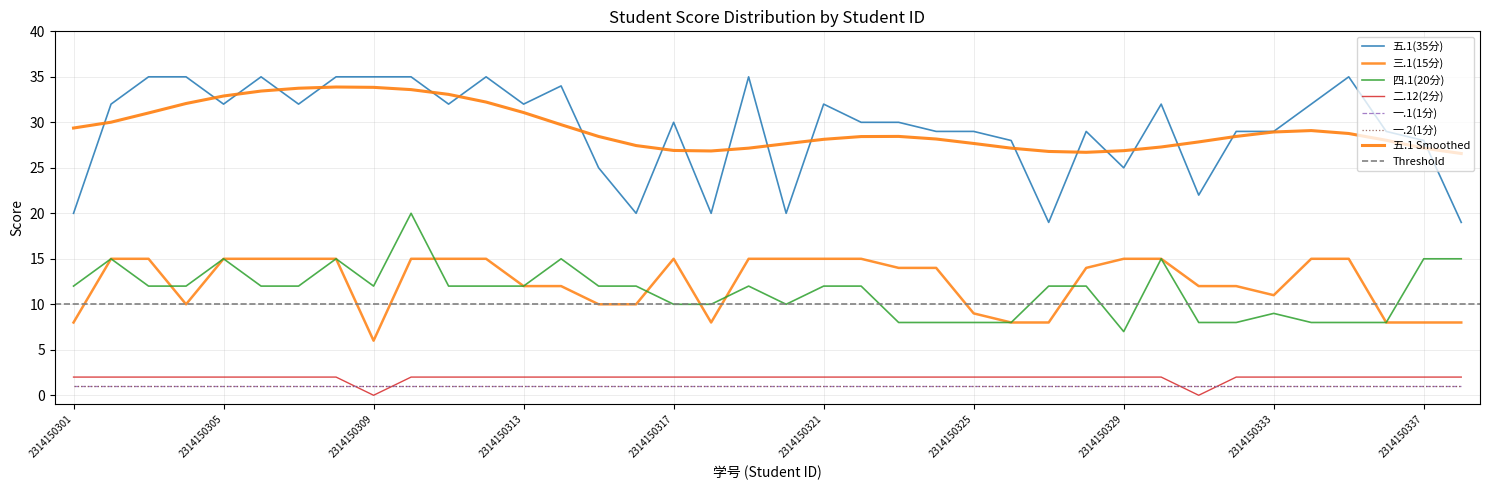

Reading left to right, list all the values displayed in this chart.

五.1(35分): 20	32	35	35	32	35	32	35	35	35	32	35	32	34	25	20	30	20	35	20	32	30	30	29	29	28	19	29	25	32	22	29	29	32	35	29	28	19
三.1(15分): 8	15	15	10	15	15	15	15	6	15	15	15	12	12	10	10	15	8	15	15	15	15	14	14	9	8	8	14	15	15	12	12	11	15	15	8	8	8
四.1(20分): 12	15	12	12	15	12	12	15	12	20	12	12	12	15	12	12	10	10	12	10	12	12	8	8	8	8	12	12	7	15	8	8	9	8	8	8	15	15
二.12(2分): 2	2	2	2	2	2	2	2	0	2	2	2	2	2	2	2	2	2	2	2	2	2	2	2	2	2	2	2	2	2	0	2	2	2	2	2	2	2